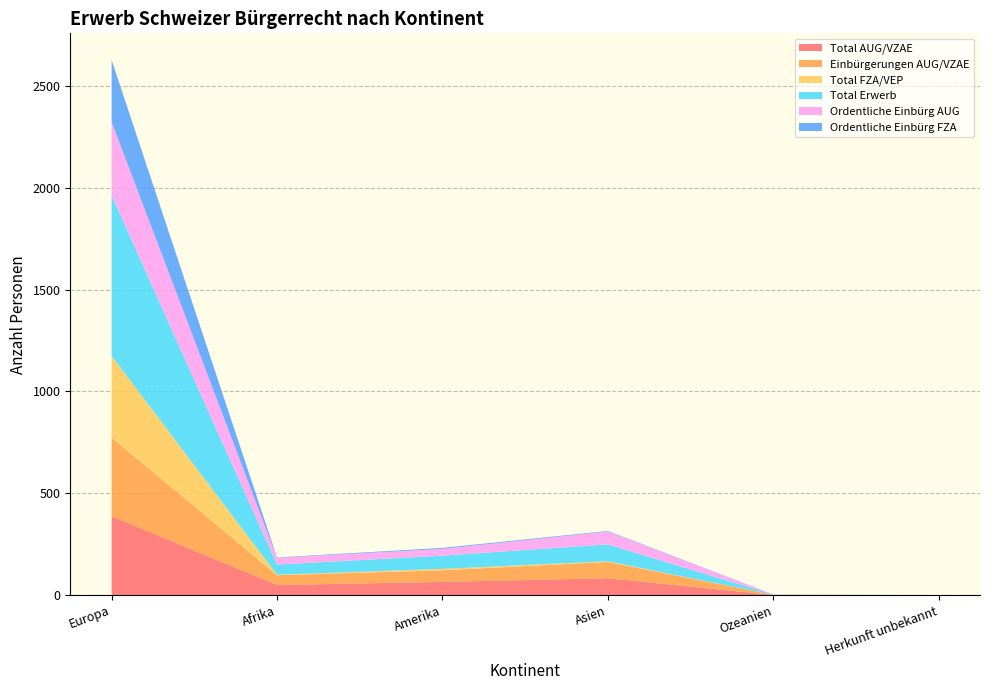

Reading left to right, transcribe all the data shown in this chart.

Total AUG/VZAE: 387	50	65	83	1	0
Einbürgerungen AUG/VZAE: 386	48	57	80	1	0
Total FZA/VEP: 401	2	7	3	0	0
Total Erwerb: 788	50	65	83	1	0
Ordentliche Einbürg AUG: 360	33	33	63	1	0
Ordentliche Einbürg FZA: 304	2	5	3	0	0